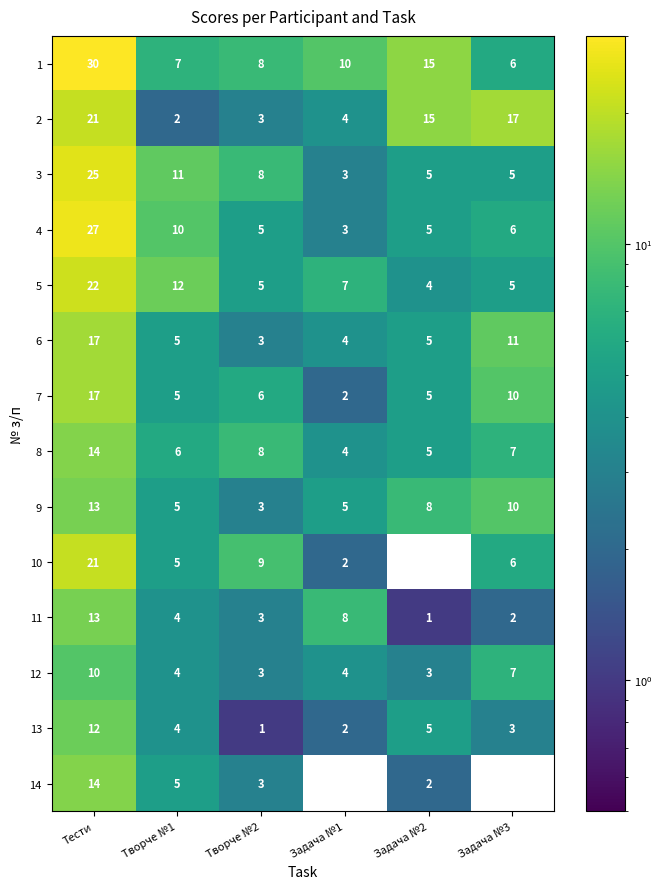

List the labels in order of 8 value, smallest first.

Задача №1, Задача №2, Творче №1, Задача №3, Творче №2, Тести